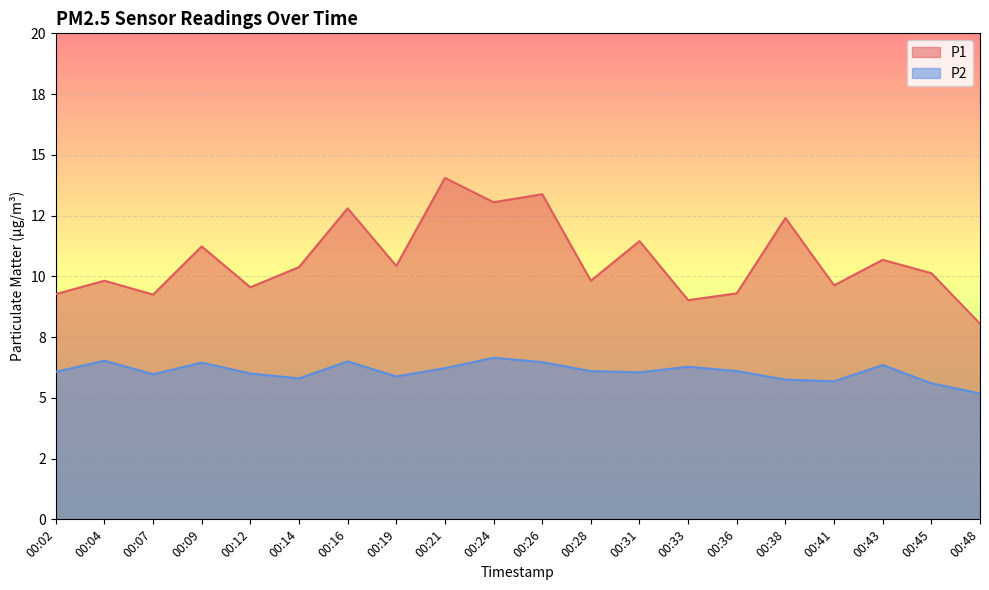

True or false: P2 has a value of 6.3 at 00:43.

True